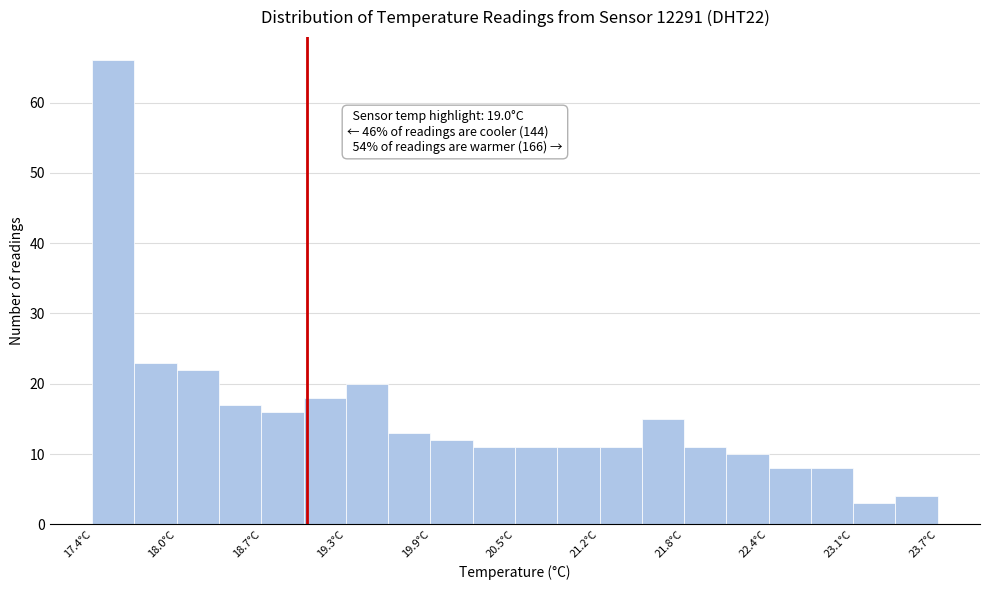

Around what value on the x-axis is the tallest bar? Give the approximate position of its centre, as read against the axis.

17.6